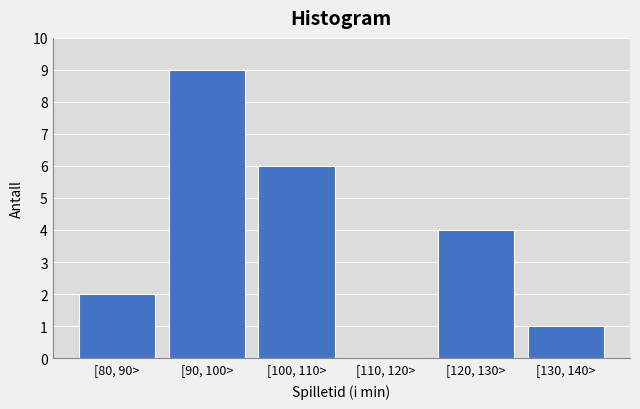

Reading left to right, transcribe all the data shown in this chart.

[80, 90>=2	[90, 100>=9	[100, 110>=6	[110, 120>=0	[120, 130>=4	[130, 140>=1